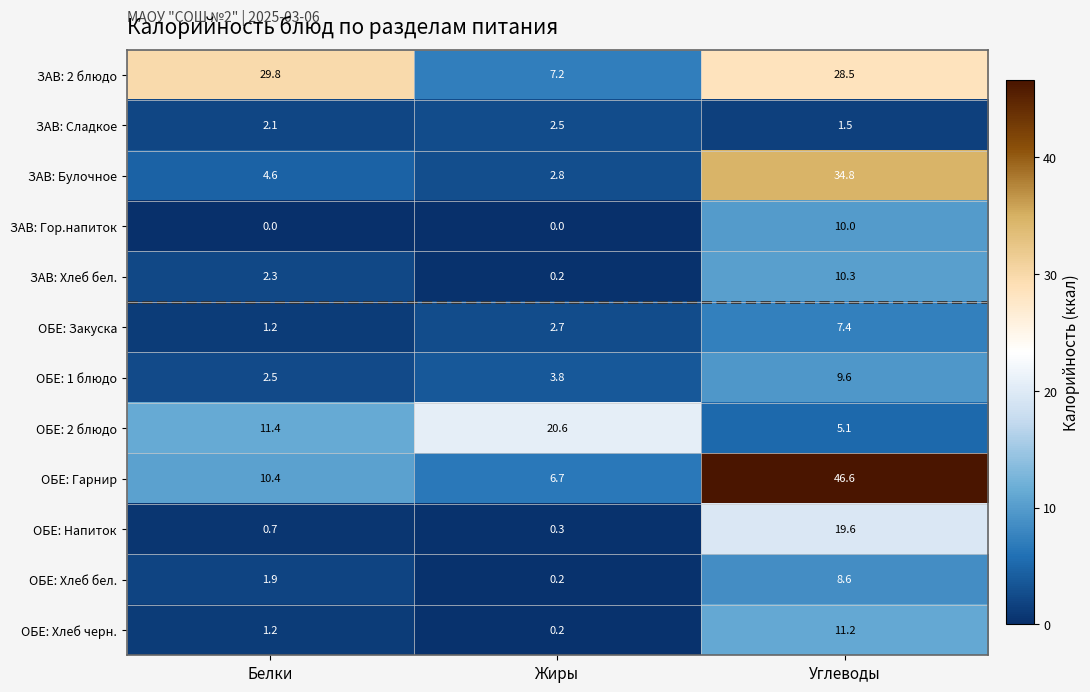

What is the difference between the maximum and minimum values in the ОБЕ: Закуска series?

6.2